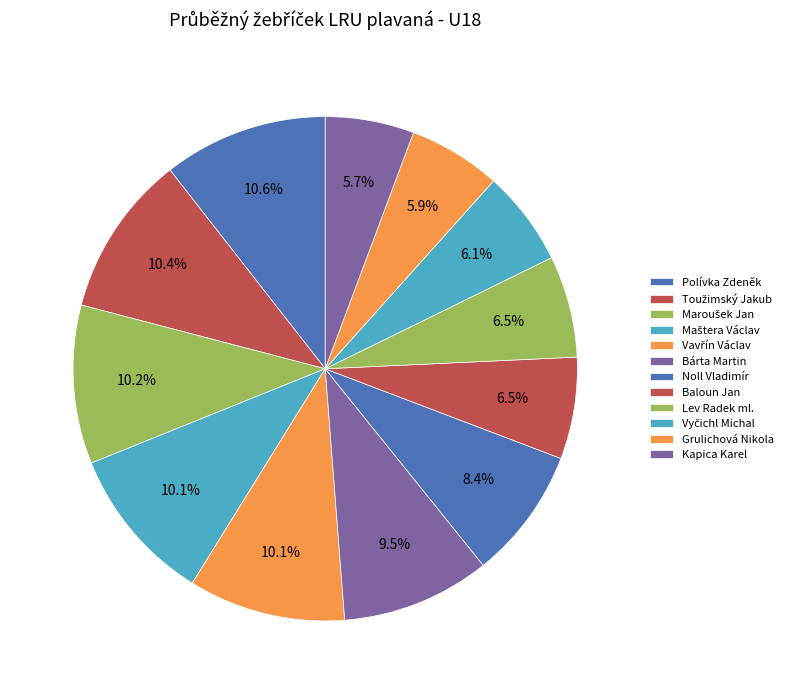

How many slices are in this pie chart?

12